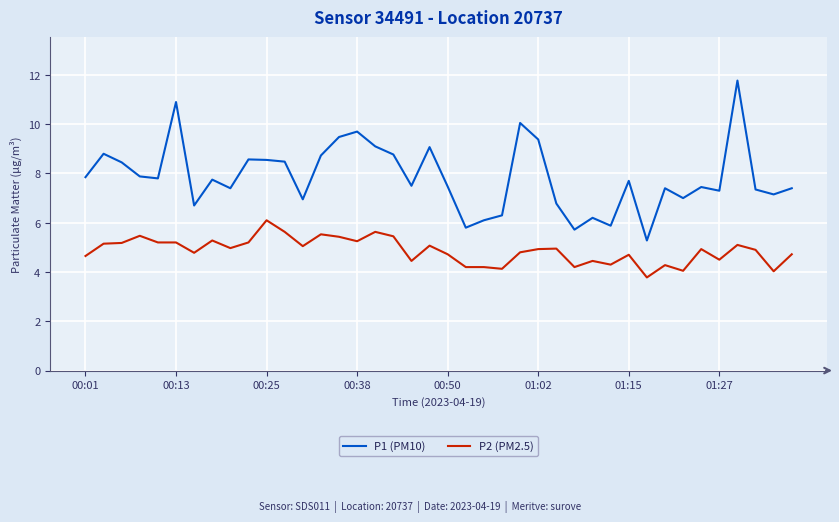

What is the difference between the maximum and minimum values in the P2 (PM2.5) series?

2.3